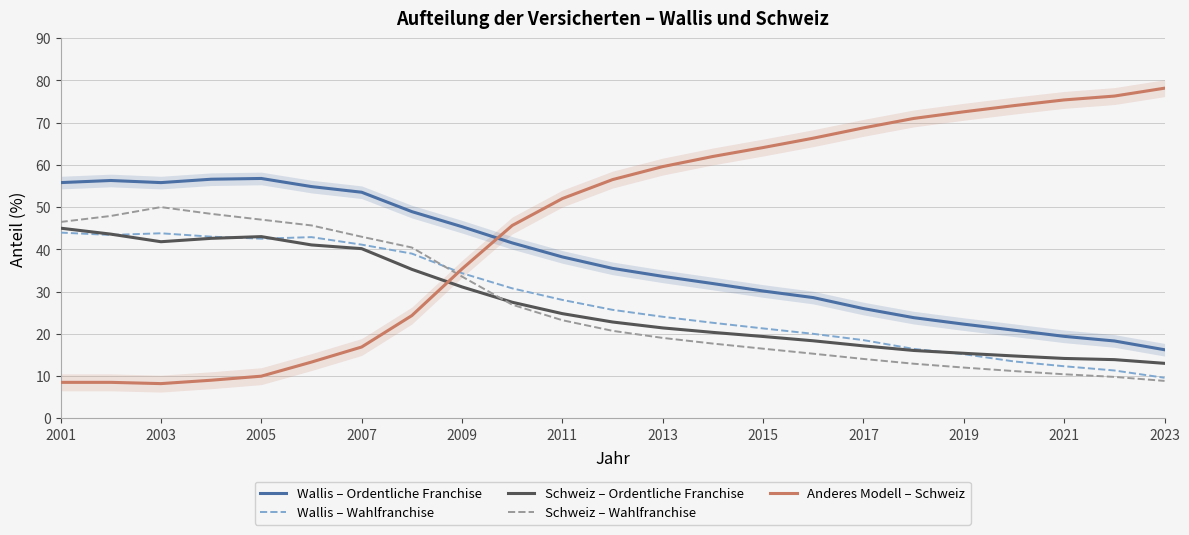

Which category has the lowest value in the Wallis – Ordentliche Franchise series?

2023